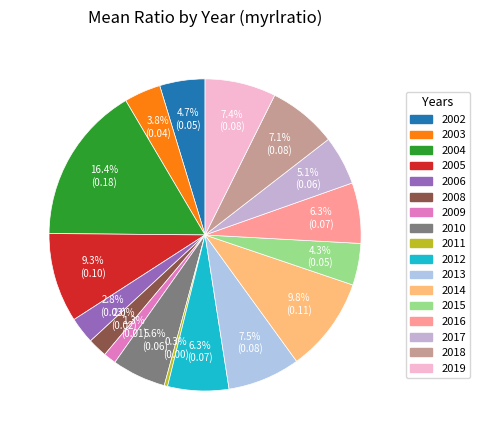

What percentage is the 2005 slice, to the nearest percent?

9%